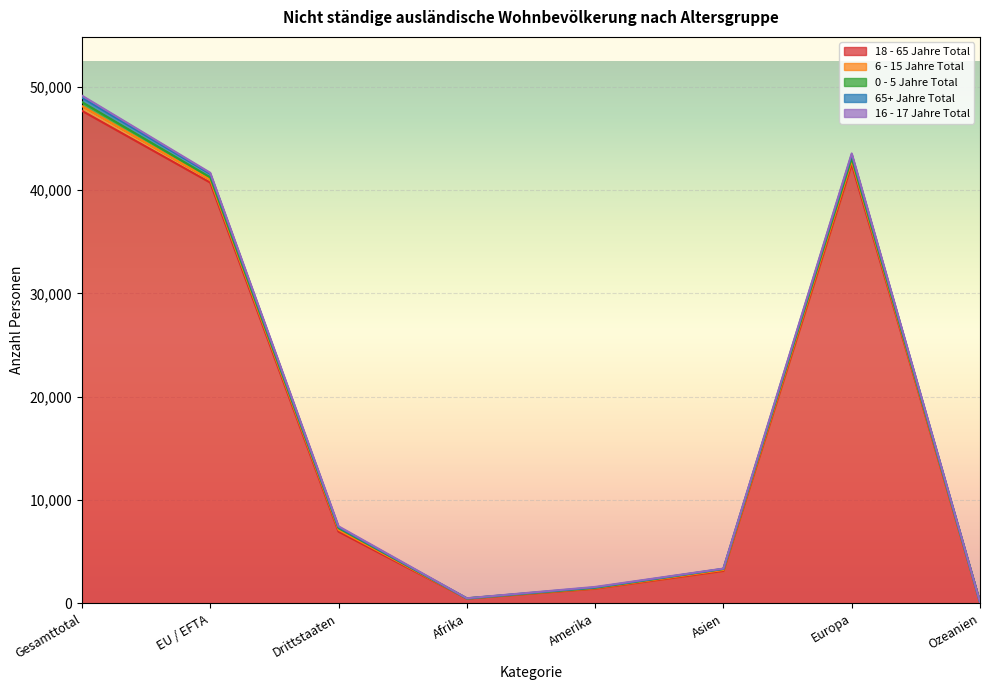

Rank the series by their maximum value, from highest to lowest.

18 - 65 Jahre Total, 6 - 15 Jahre Total, 65+ Jahre Total, 0 - 5 Jahre Total, 16 - 17 Jahre Total